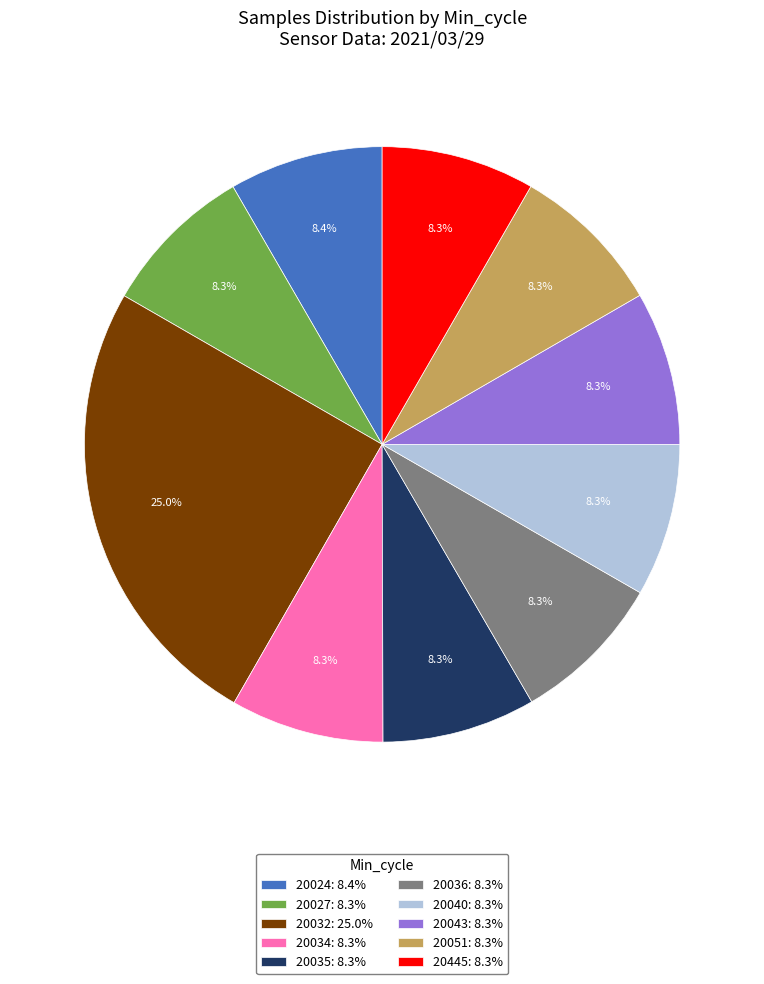

What is the largest slice in the pie chart?

20032: 25.0%